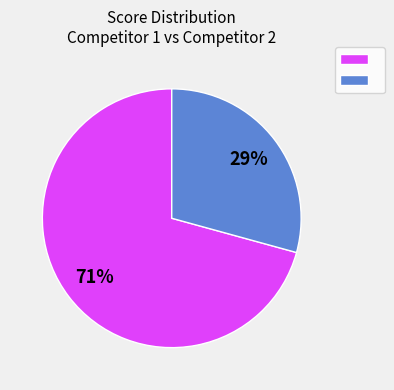

Count the number of slices in the pie.

2